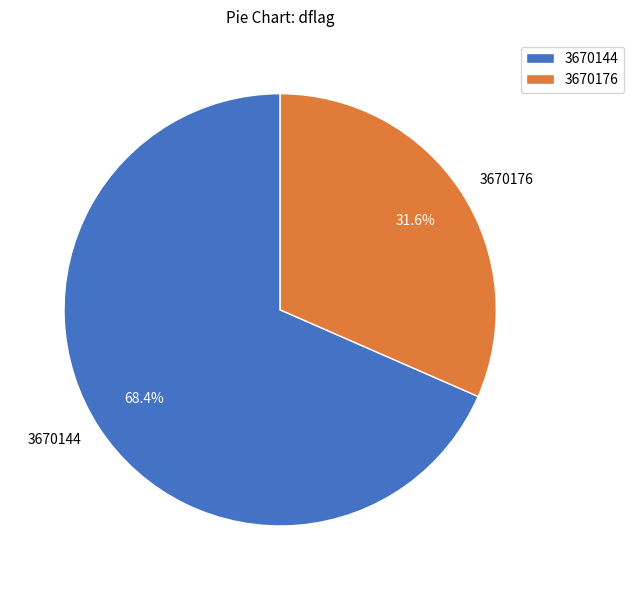

To the nearest percent, what portion does 3670144 represent?

68%